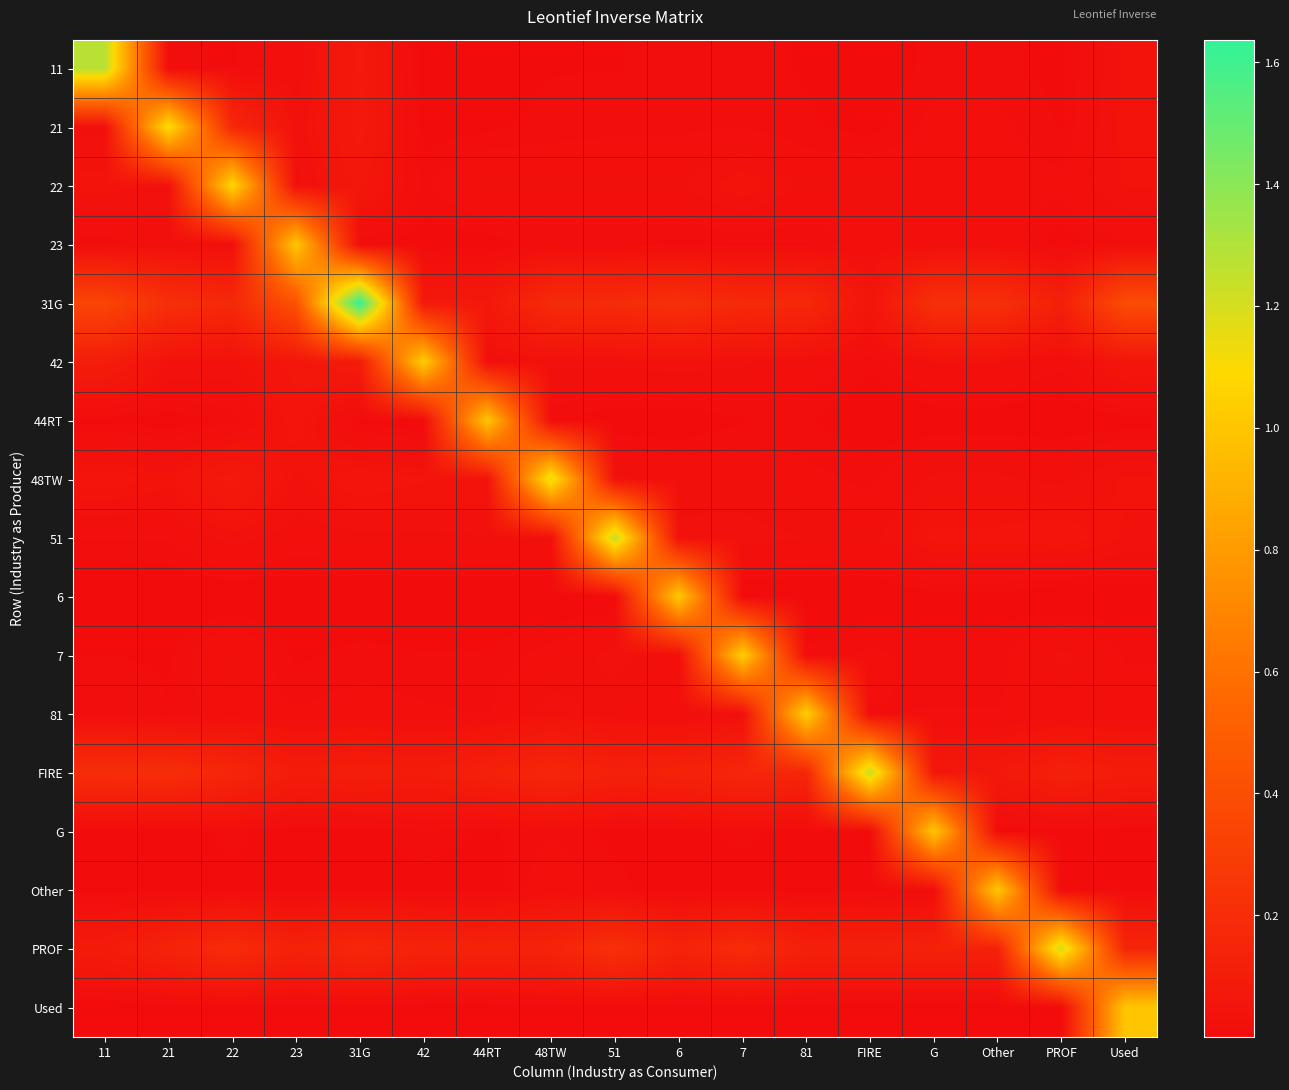

Reading right to left, extract all data points from this chart.

11: Used=0.0	PROF=0.0	Other=0.0	G=0.0	FIRE=0.0	81=0.0	7=0.0	6=0.0	51=0.0	48TW=0.0	44RT=0.0	42=0.0	31G=0.1	23=0.0	22=0.0	21=0.0	11=1.3
21: Used=0.0	PROF=0.0	Other=0.0	G=0.0	FIRE=0.0	81=0.0	7=0.0	6=0.0	51=0.0	48TW=0.0	44RT=0.0	42=0.0	31G=0.1	23=0.0	22=0.2	21=1.1	11=0.0
22: Used=0.0	PROF=0.0	Other=0.0	G=0.0	FIRE=0.0	81=0.0	7=0.0	6=0.0	51=0.0	48TW=0.0	44RT=0.0	42=0.0	31G=0.1	23=0.0	22=1.1	21=0.0	11=0.0
23: Used=0.0	PROF=0.0	Other=0.0	G=0.0	FIRE=0.0	81=0.0	7=0.0	6=0.0	51=0.0	48TW=0.0	44RT=0.0	42=0.0	31G=0.0	23=1.0	22=0.0	21=0.0	11=0.0
31G: Used=0.4	PROF=0.1	Other=0.2	G=0.2	FIRE=0.1	81=0.2	7=0.2	6=0.2	51=0.2	48TW=0.2	44RT=0.1	42=0.1	31G=1.6	23=0.4	22=0.2	21=0.2	11=0.3
42: Used=0.1	PROF=0.0	Other=0.0	G=0.0	FIRE=0.0	81=0.0	7=0.0	6=0.0	51=0.0	48TW=0.0	44RT=0.0	42=1.0	31G=0.1	23=0.1	22=0.0	21=0.0	11=0.1
44RT: Used=0.0	PROF=0.0	Other=0.0	G=0.0	FIRE=0.0	81=0.0	7=0.0	6=0.0	51=0.0	48TW=0.0	44RT=1.0	42=0.0	31G=0.0	23=0.1	22=0.0	21=0.0	11=0.0
48TW: Used=0.0	PROF=0.0	Other=0.0	G=0.0	FIRE=0.0	81=0.0	7=0.0	6=0.0	51=0.0	48TW=1.2	44RT=0.0	42=0.0	31G=0.1	23=0.0	22=0.1	21=0.0	11=0.1
51: Used=0.0	PROF=0.1	Other=0.0	G=0.0	FIRE=0.0	81=0.0	7=0.0	6=0.0	51=1.3	48TW=0.0	44RT=0.0	42=0.0	31G=0.0	23=0.0	22=0.0	21=0.0	11=0.0
6: Used=0.0	PROF=0.0	Other=0.0	G=0.0	FIRE=0.0	81=0.0	7=0.0	6=1.0	51=0.0	48TW=0.0	44RT=0.0	42=0.0	31G=0.0	23=0.0	22=0.0	21=0.0	11=0.0
7: Used=0.0	PROF=0.0	Other=0.0	G=0.0	FIRE=0.0	81=0.0	7=1.0	6=0.0	51=0.0	48TW=0.0	44RT=0.0	42=0.0	31G=0.0	23=0.0	22=0.0	21=0.0	11=0.0
81: Used=0.0	PROF=0.0	Other=0.0	G=0.0	FIRE=0.0	81=1.0	7=0.0	6=0.0	51=0.0	48TW=0.0	44RT=0.0	42=0.0	31G=0.0	23=0.0	22=0.0	21=0.0	11=0.0
FIRE: Used=0.1	PROF=0.1	Other=0.1	G=0.1	FIRE=1.2	81=0.2	7=0.2	6=0.1	51=0.1	48TW=0.2	44RT=0.1	42=0.1	31G=0.1	23=0.1	22=0.2	21=0.2	11=0.2
G: Used=0.0	PROF=0.0	Other=0.0	G=1.0	FIRE=0.0	81=0.0	7=0.0	6=0.0	51=0.0	48TW=0.0	44RT=0.0	42=0.0	31G=0.0	23=0.0	22=0.0	21=0.0	11=0.0
Other: Used=0.0	PROF=0.0	Other=1.0	G=0.0	FIRE=0.0	81=0.0	7=0.0	6=0.0	51=0.0	48TW=0.0	44RT=0.0	42=0.0	31G=0.0	23=0.0	22=0.0	21=0.0	11=0.0
PROF: Used=0.2	PROF=1.2	Other=0.1	G=0.1	FIRE=0.1	81=0.1	7=0.2	6=0.1	51=0.2	48TW=0.1	44RT=0.1	42=0.1	31G=0.2	23=0.1	22=0.2	21=0.1	11=0.1
Used: Used=1.0	PROF=0.0	Other=0.0	G=0.0	FIRE=0.0	81=0.0	7=0.0	6=0.0	51=0.0	48TW=0.0	44RT=0.0	42=0.0	31G=0.0	23=0.0	22=0.0	21=0.0	11=0.0